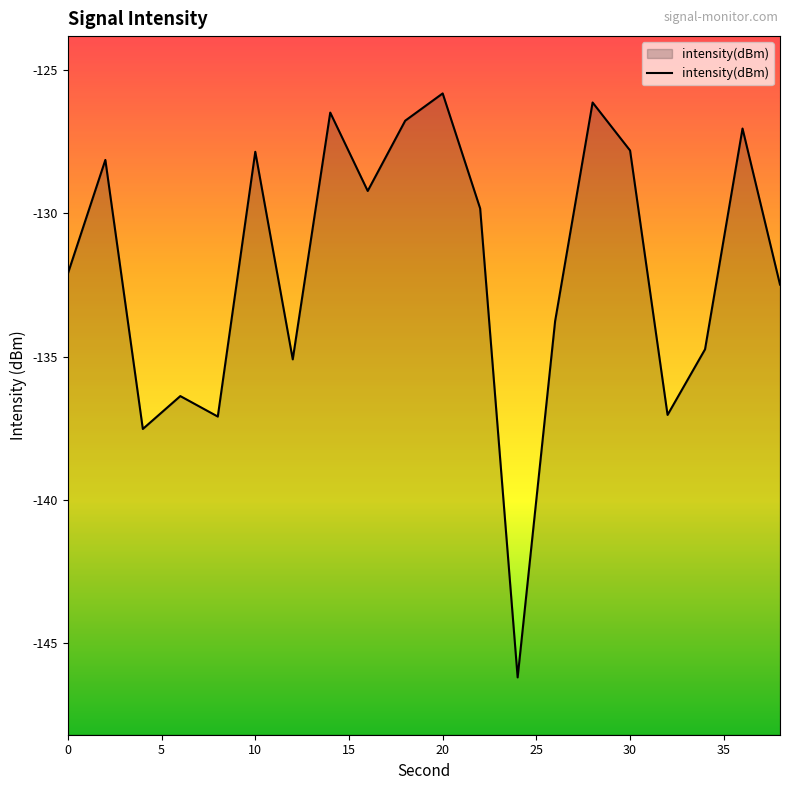

The chart shows a value of -125.8 at 20. True or false?

True